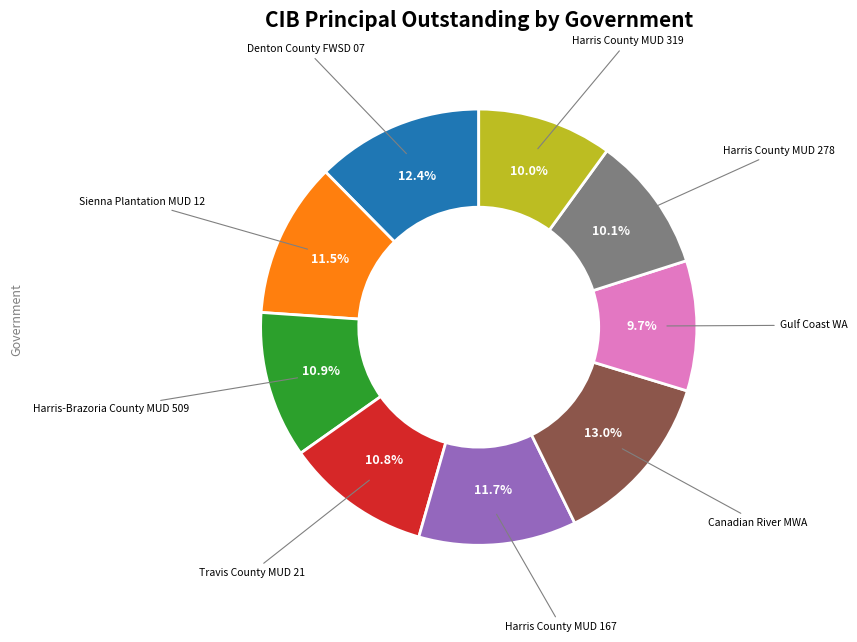

Does any single category account for the majority?

No